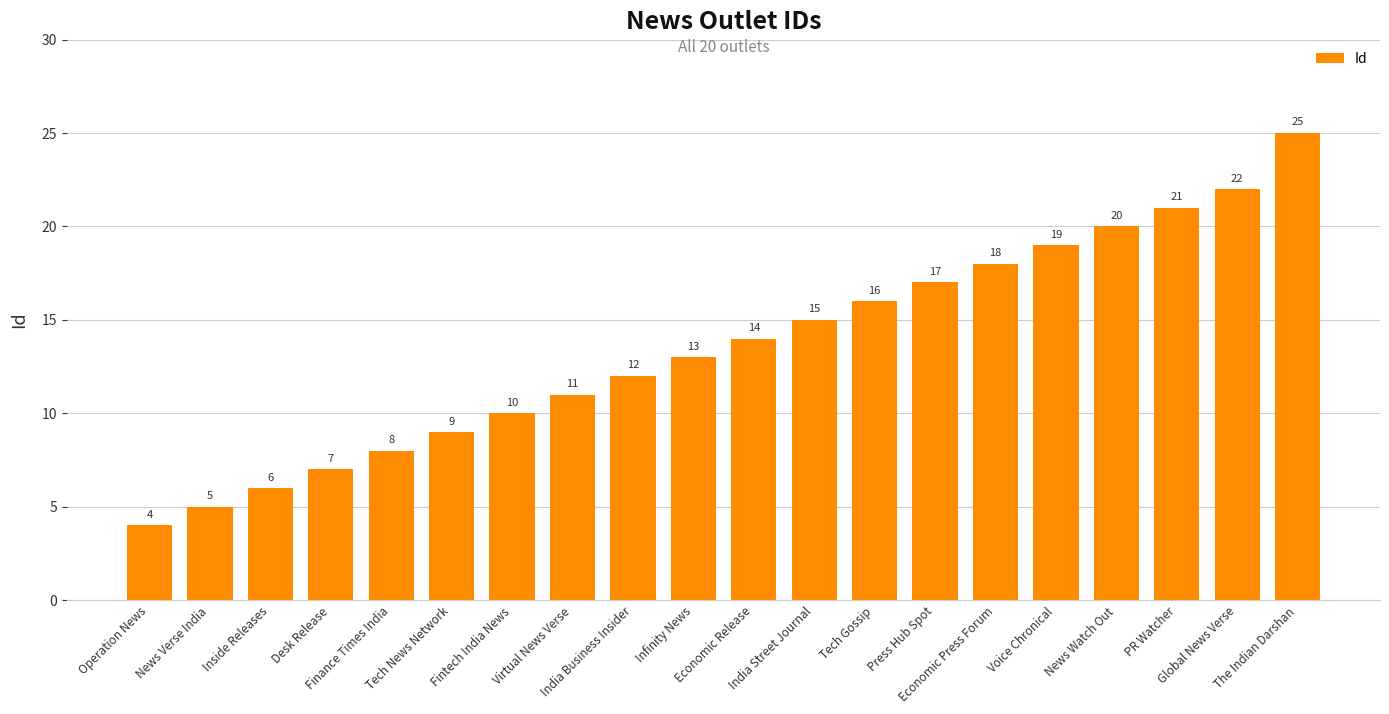

What position from the right is Inside Releases?

18